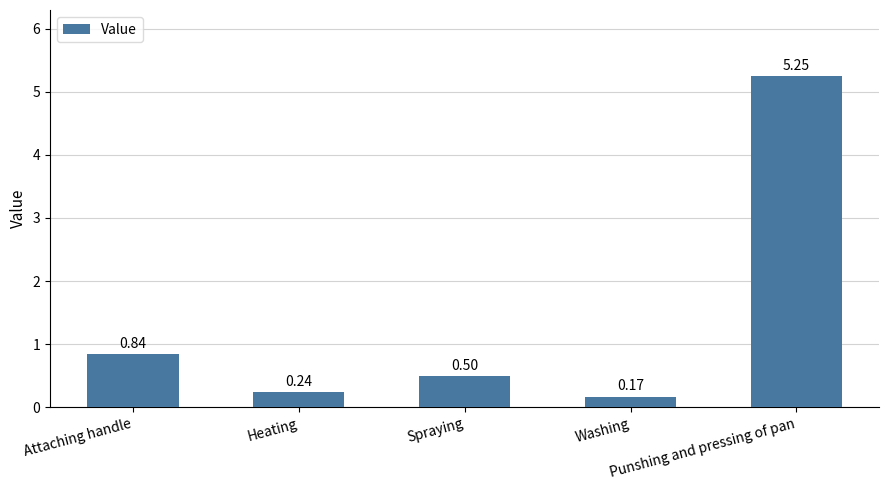

What is the average value?

1.4